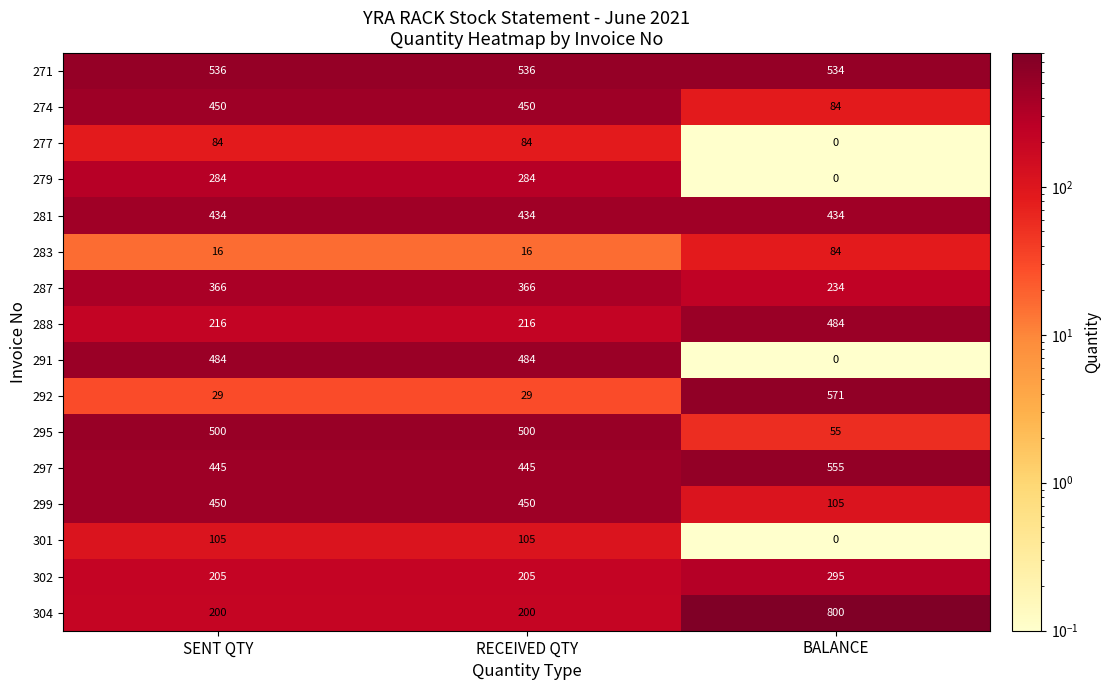

How many data points in 301 are less than 105?

1